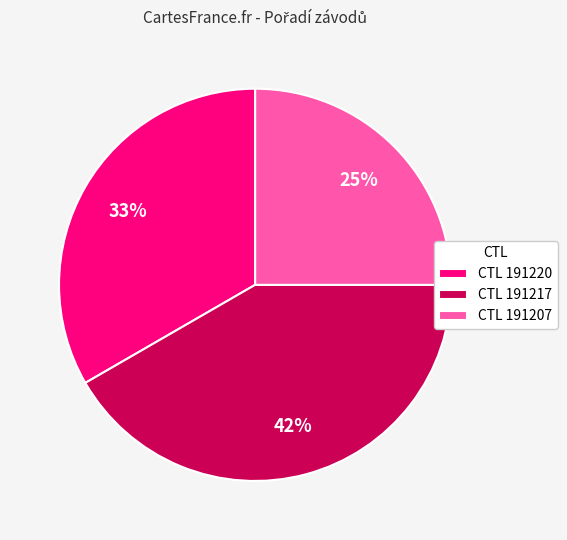

The CTL 191220 slice represents 41% of the pie. True or false?

False